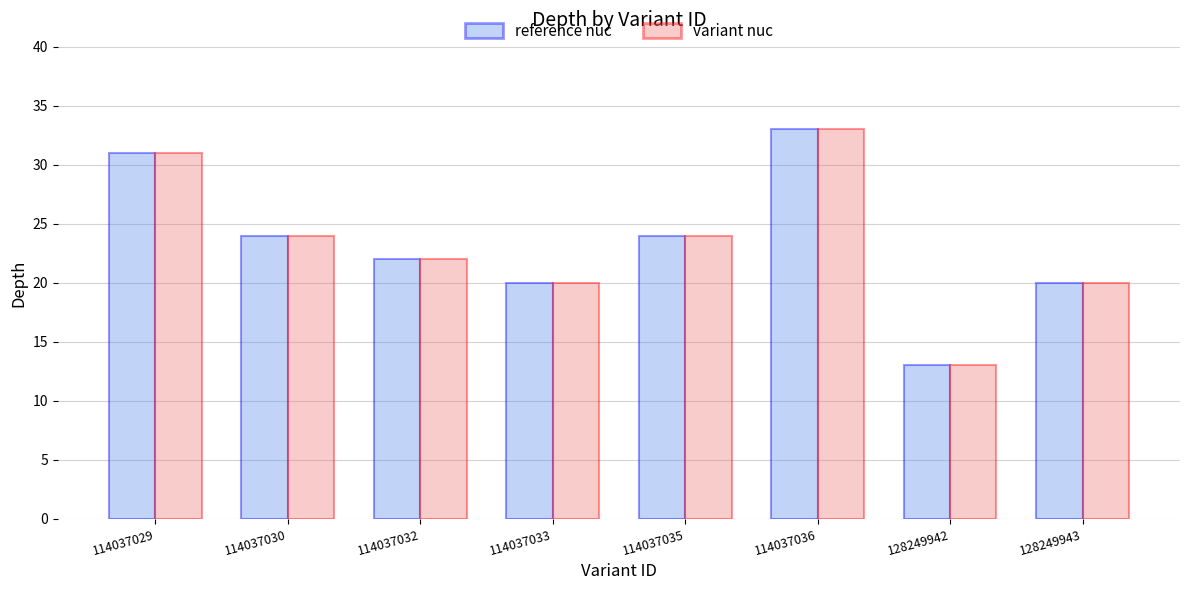

Count the variant nuc values in the range 20 to 31.

6